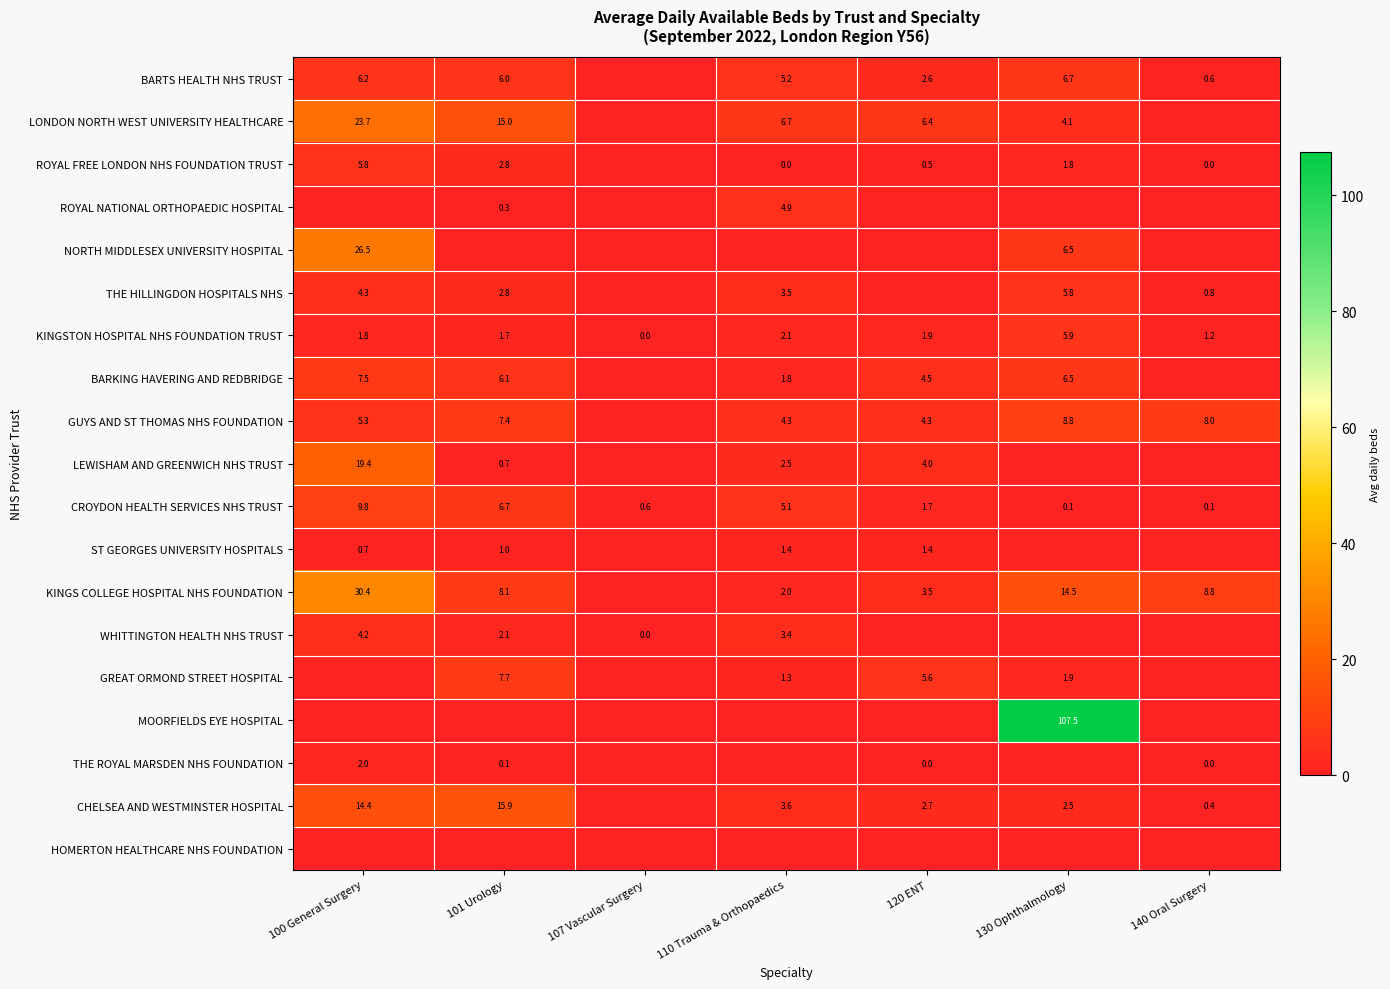

True or false: BARTS HEALTH NHS TRUST has a value of 6.2 at 100 General Surgery.

True